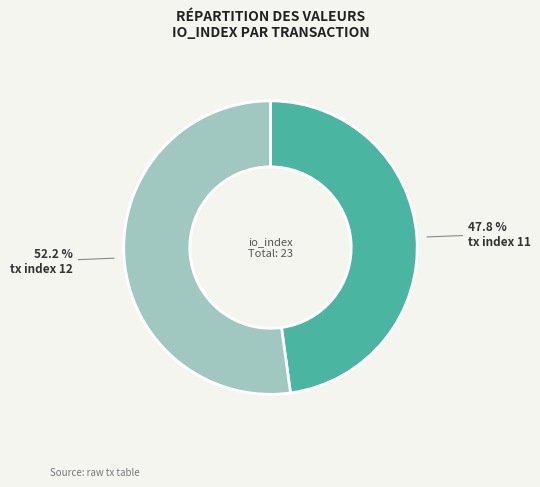

To the nearest percent, what is the difference between the tx index 12 and tx index 11 slice percentages?

4%